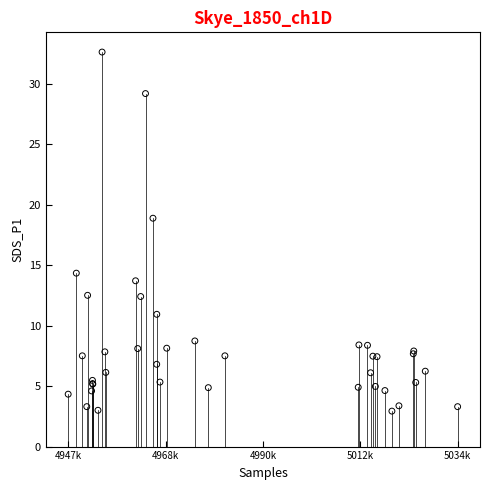

What Y value in the scatter plot is closest to 17?

18.9